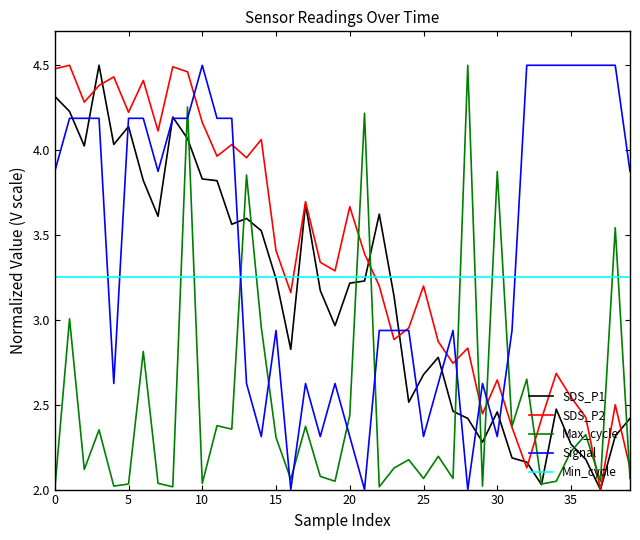

True or false: Max_cycle and Min_cycle intersect in this chart.

True